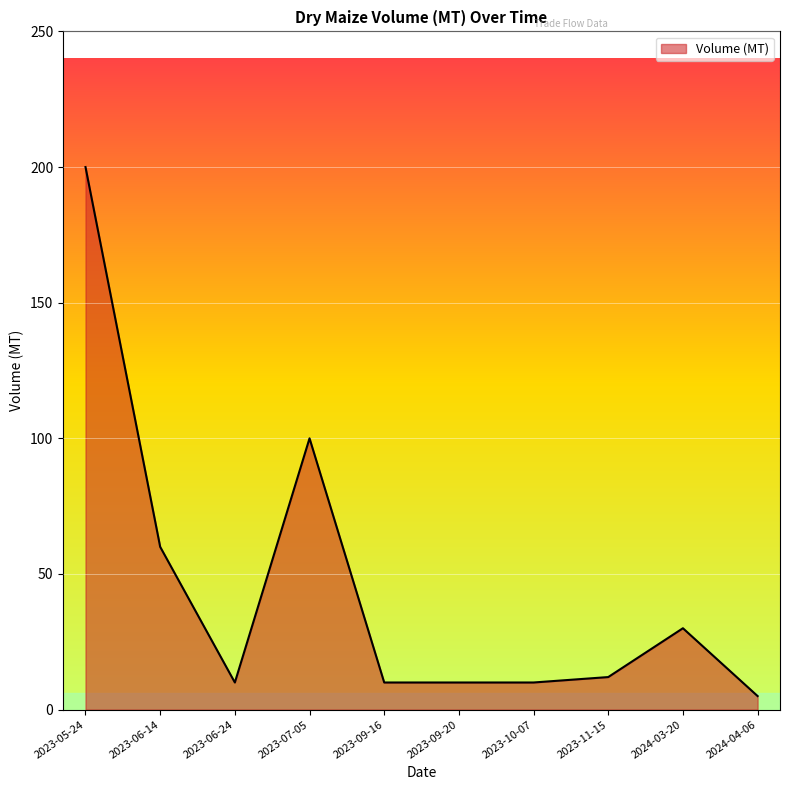

What value does the data have at 2023-07-05, to the nearest 10?

100